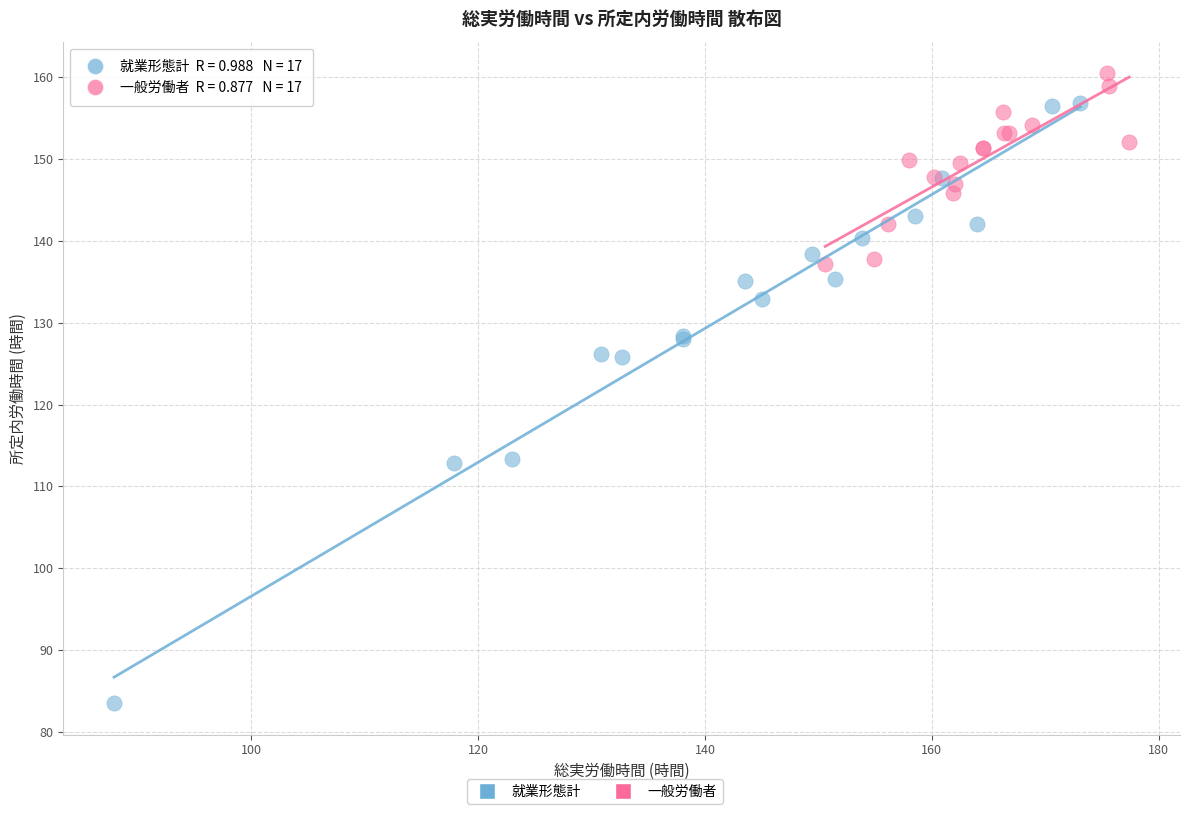

Which series contains the highest Y value?

一般労働者